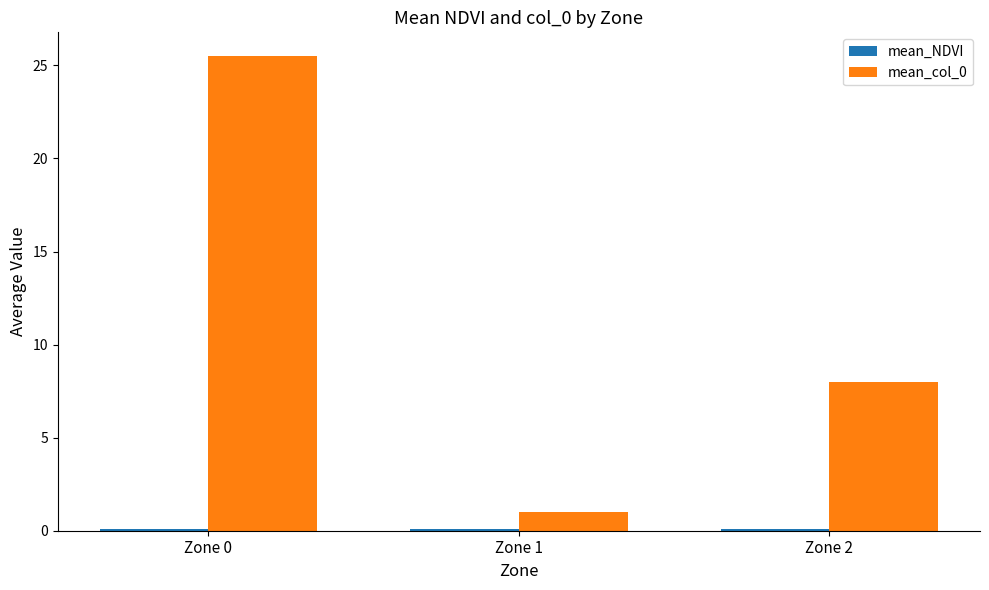

Rank the categories by mean_col_0 value from lowest to highest.

Zone 1, Zone 2, Zone 0